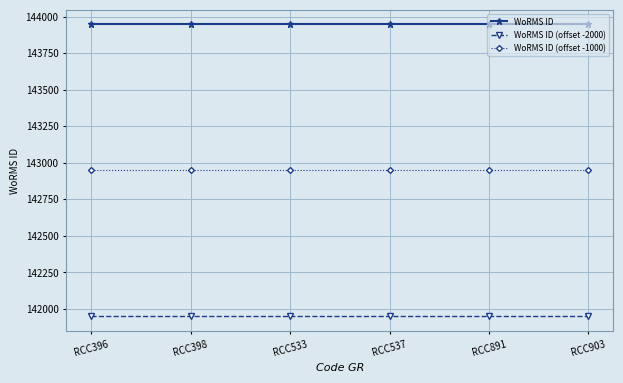

What is the highest value of the WoRMS ID (offset -2000) series?

141947